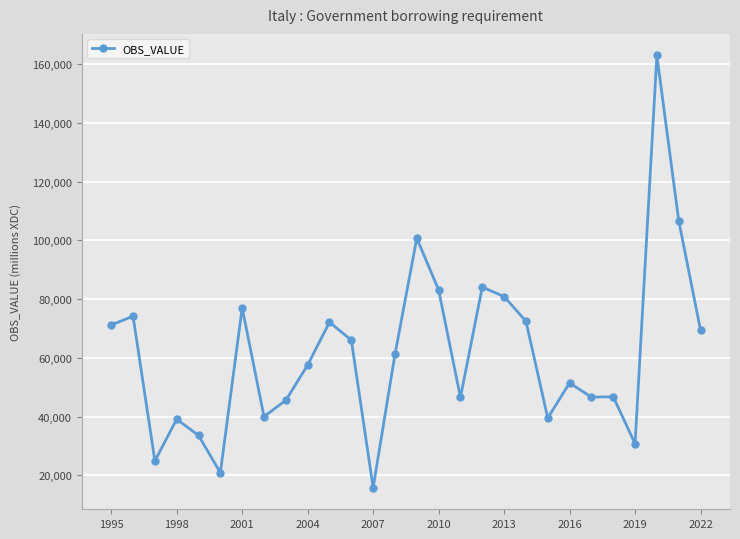

True or false: there are more than 1 points higher than both neighbors.

True